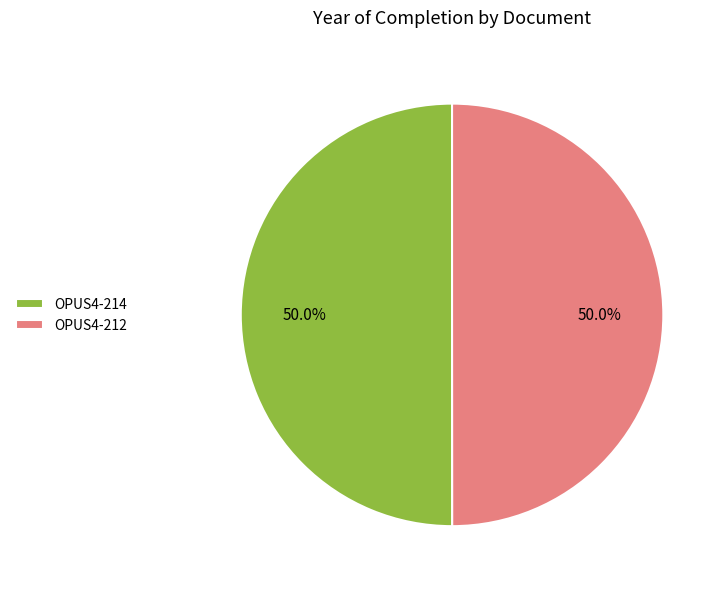

What portion of the pie excludes OPUS4-212?

50.0%